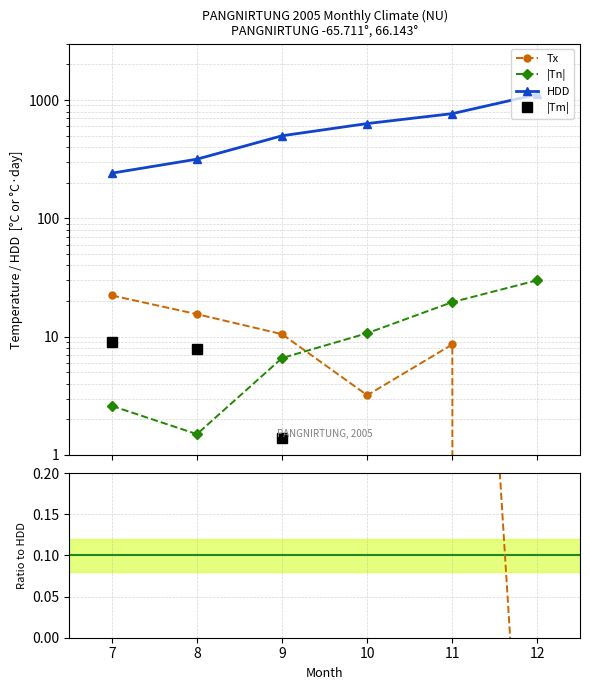

At which category is the sum across all series the highest?

12